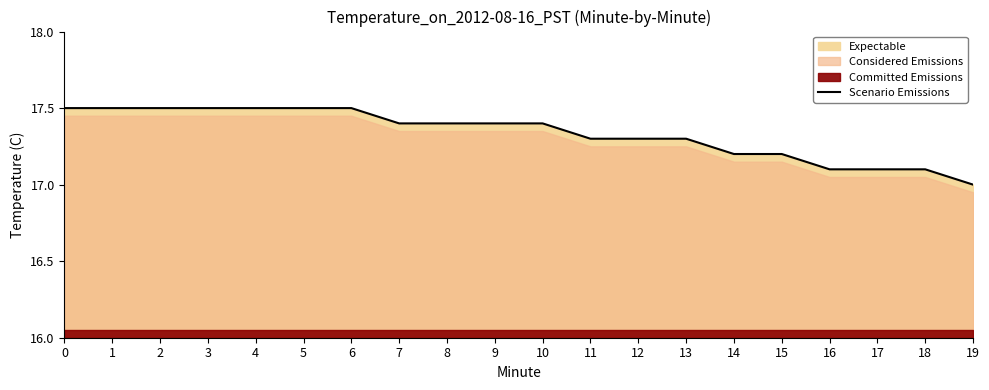

Reading right to left, transcribe all the data shown in this chart.

19=17.0	18=17.1	17=17.1	16=17.1	15=17.2	14=17.2	13=17.3	12=17.3	11=17.3	10=17.4	9=17.4	8=17.4	7=17.4	6=17.5	5=17.5	4=17.5	3=17.5	2=17.5	1=17.5	0=17.5